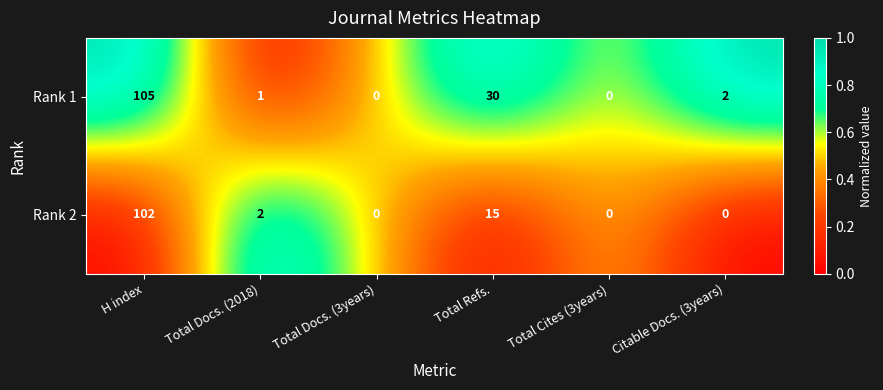

Which series changed the most between H index and Total Cites (3years)?

Rank 1